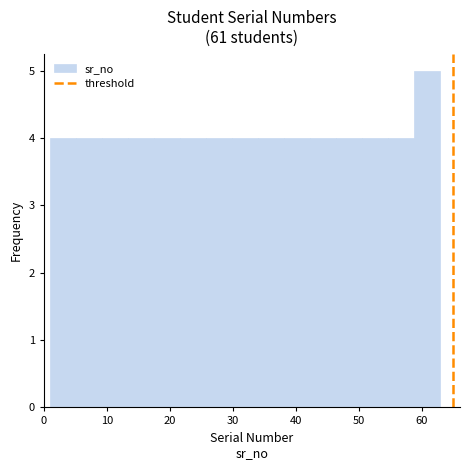

What is the height of the bar covering 9 to 13 on the x-axis? Neither the bar edges nor the heights are printed on the chart, so give them approximately, as read against the axes.

4